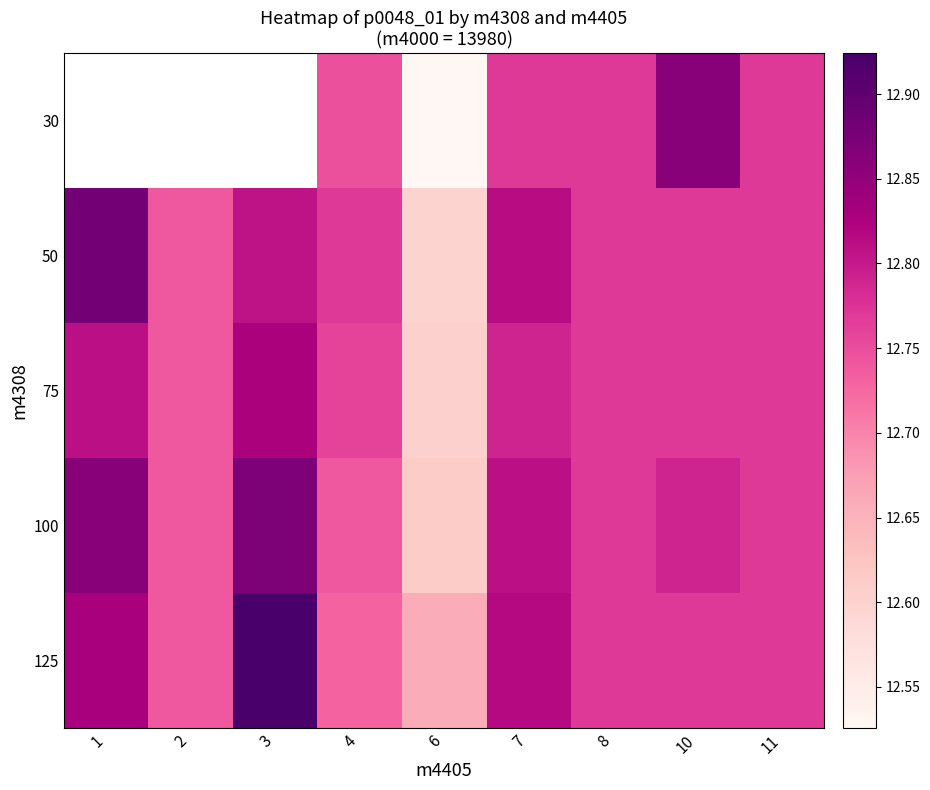

At which category is the sum across all series the highest?

7